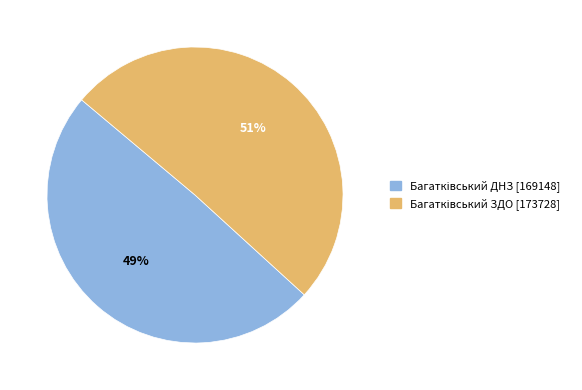

Count the number of slices in the pie.

2